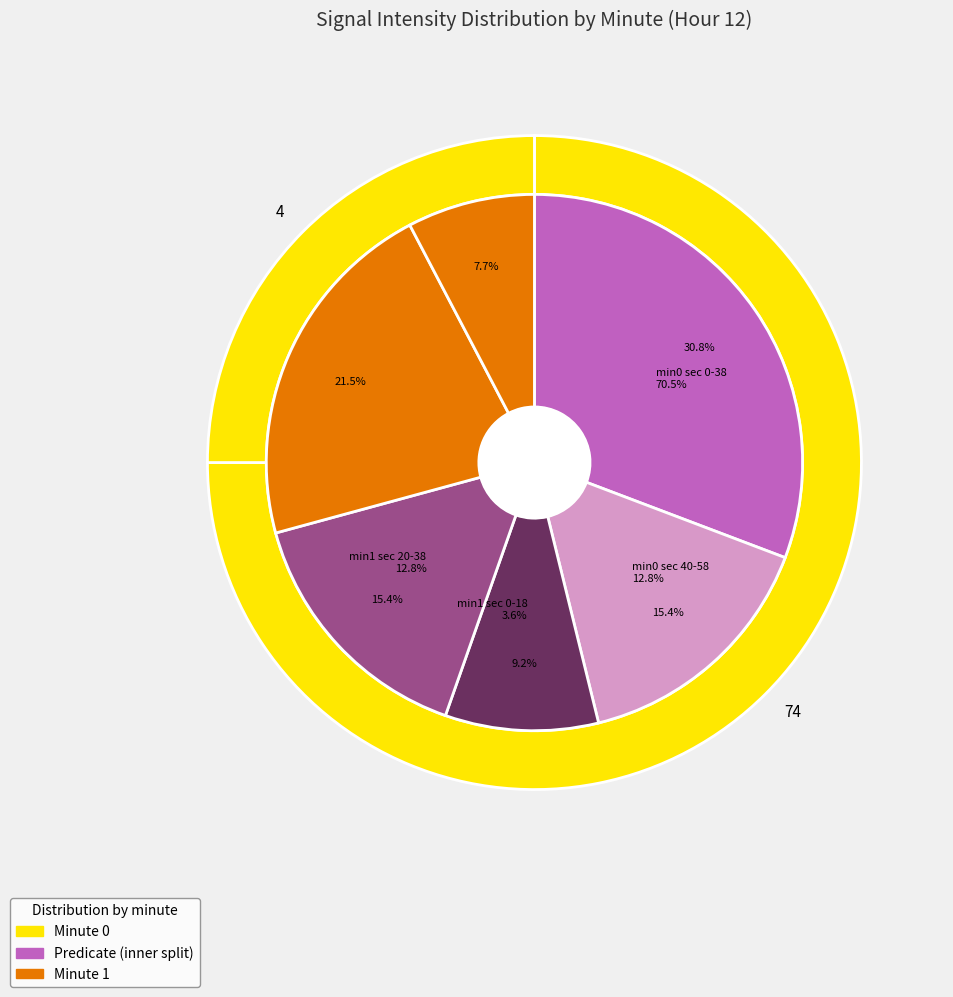

Does 14 account for over 50% of the chart?

No